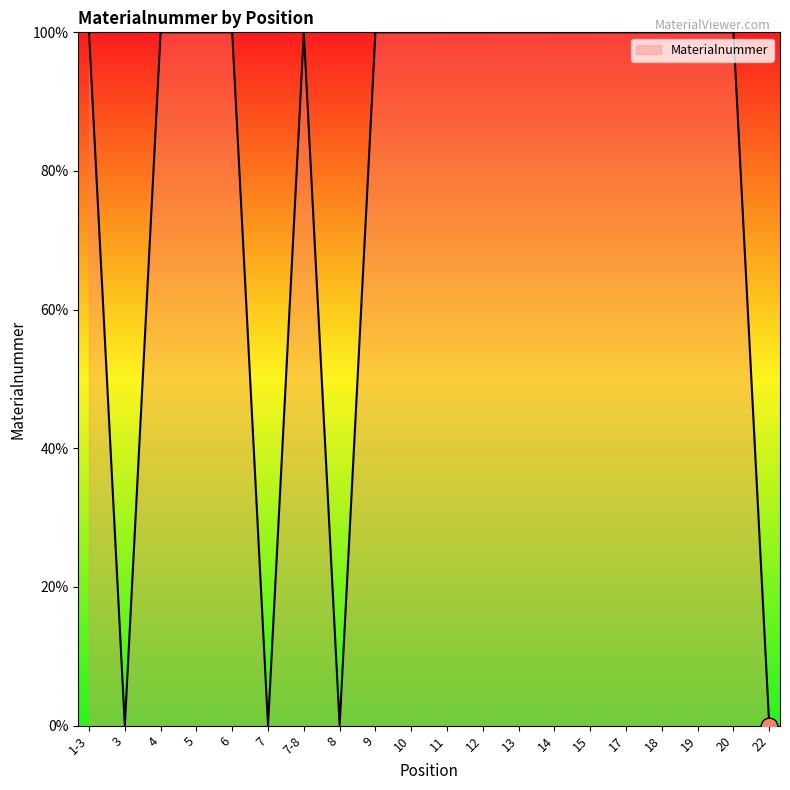

Is it true that the value at 6 is 158.1?

False